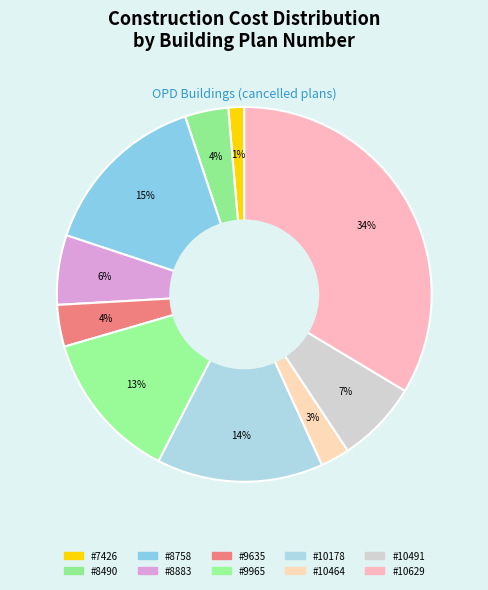

How many slices are in this pie chart?

10